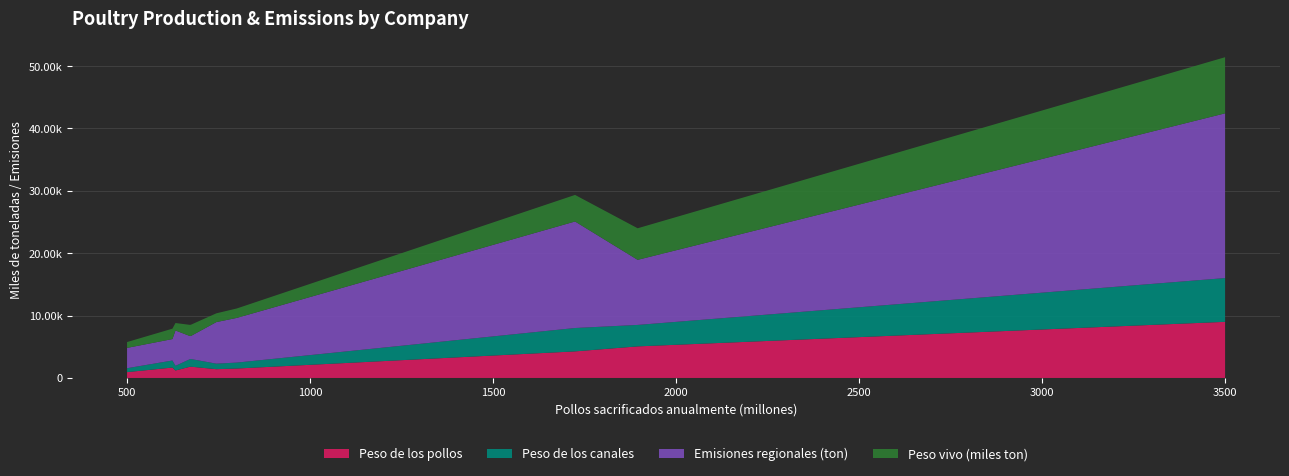

Reading right to left, extract all data points from this chart.

Peso de los pollos: Arab Company=935.0	Koch Foods=1666.1	CP Group=1195.0	Industrias Bachoco=1794.2	Perdue Farms=1802.2	Guangdong Wens=1406.2	New Hope Group=1512.0	BRF S.A.=4258.3	Tyson Foods=5059.6	JBS S.A.=8995.0
Peso de los canales: Arab Company=626.5	Koch Foods=1132.9	CP Group=752.9	Industrias Bachoco=1220.1	Perdue Farms=1225.5	Guangdong Wens=885.9	New Hope Group=952.6	BRF S.A.=3747.3	Tyson Foods=3440.6	JBS S.A.=7016.1
Emisiones regionales (ton): Arab Company=3256.6	Koch Foods=3435.1	CP Group=5662.1	Industrias Bachoco=3699.3	Perdue Farms=3715.8	Guangdong Wens=6662.4	New Hope Group=7163.8	BRF S.A.=17072.9	Tyson Foods=10431.9	JBS S.A.=26405.2
Peso vivo (miles ton): Arab Company=935.0	Koch Foods=1666.1	CP Group=1195.0	Industrias Bachoco=1794.2	Perdue Farms=1802.2	Guangdong Wens=1406.2	New Hope Group=1512.0	BRF S.A.=4258.3	Tyson Foods=5059.6	JBS S.A.=8995.0